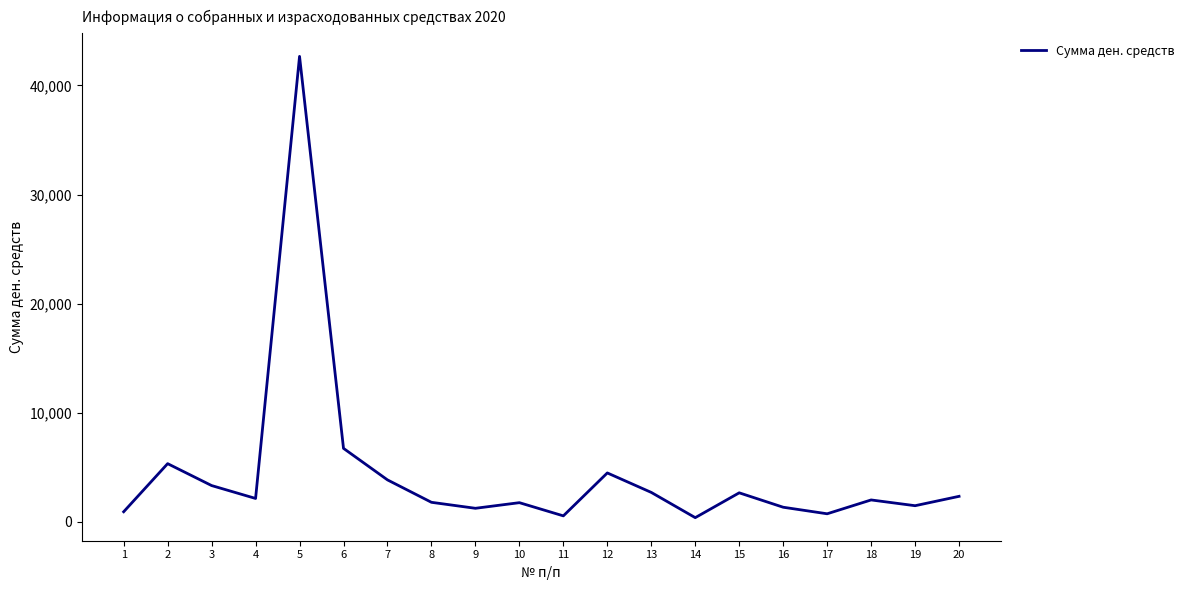

What is the minimum value shown in the chart?

380.0